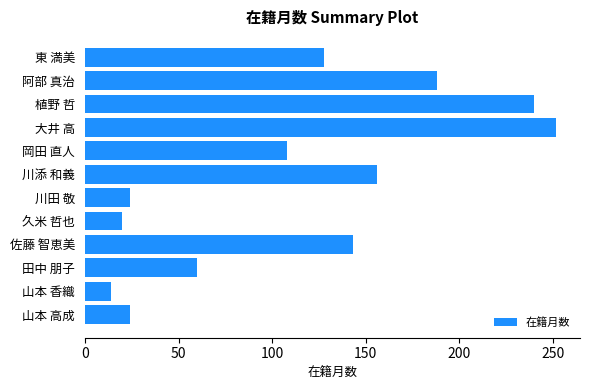

What is the approximate value at 川添 和義, to the nearest 5?

155